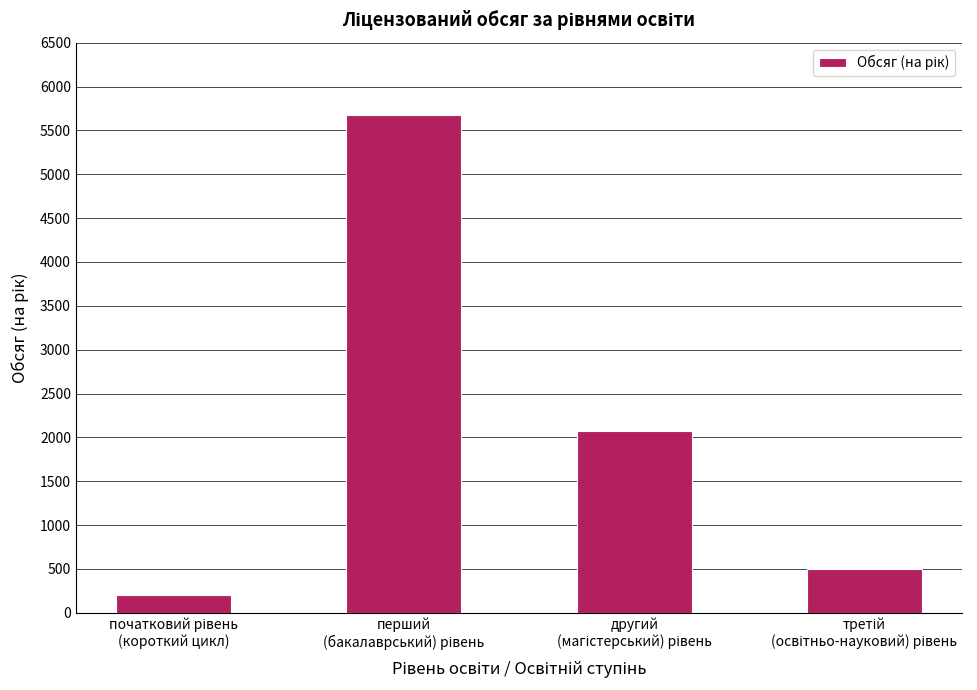

What is the smallest value displayed?

200